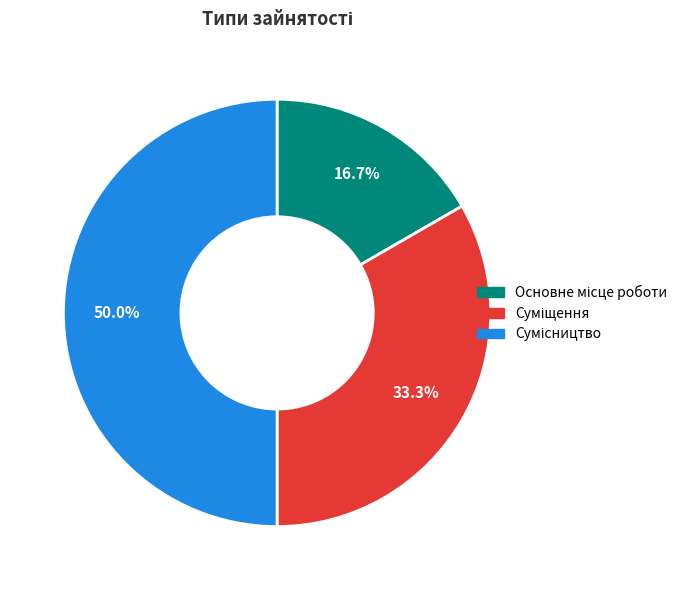

Is Основне місце роботи the majority of the pie?

No